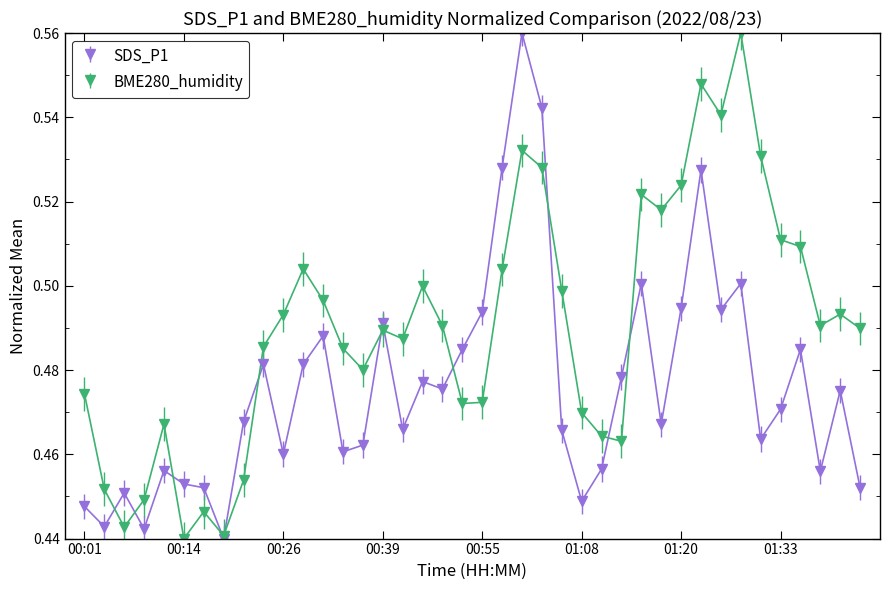

List the series in order of their overall mean, lowest first.

SDS_P1, BME280_humidity